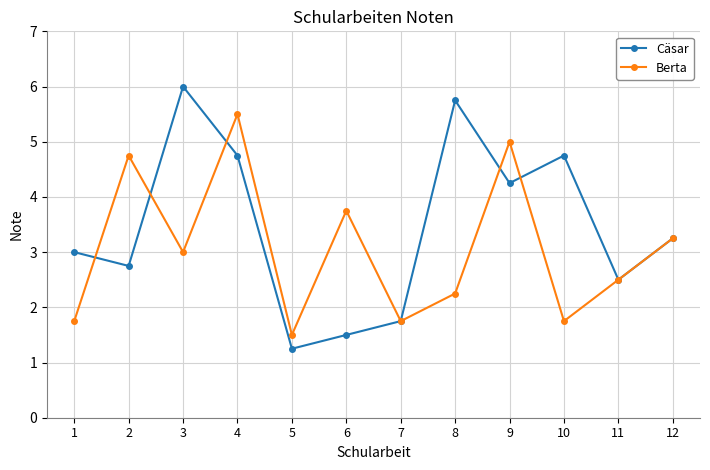

List the series in order of their overall mean, lowest first.

Berta, Cäsar